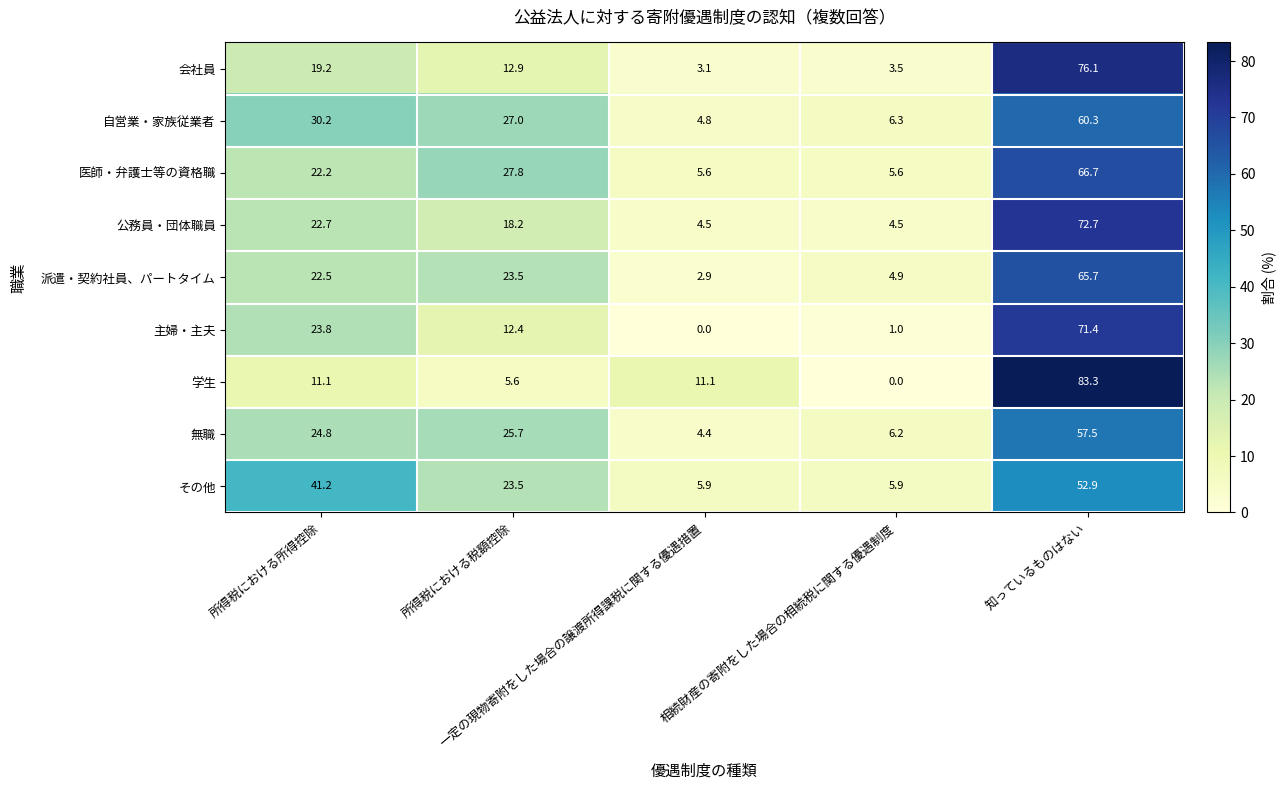

What is the difference between the highest and lowest values at 一定の現物寄附をした場合の譲渡所得課税に関する優遇措置?

11.1